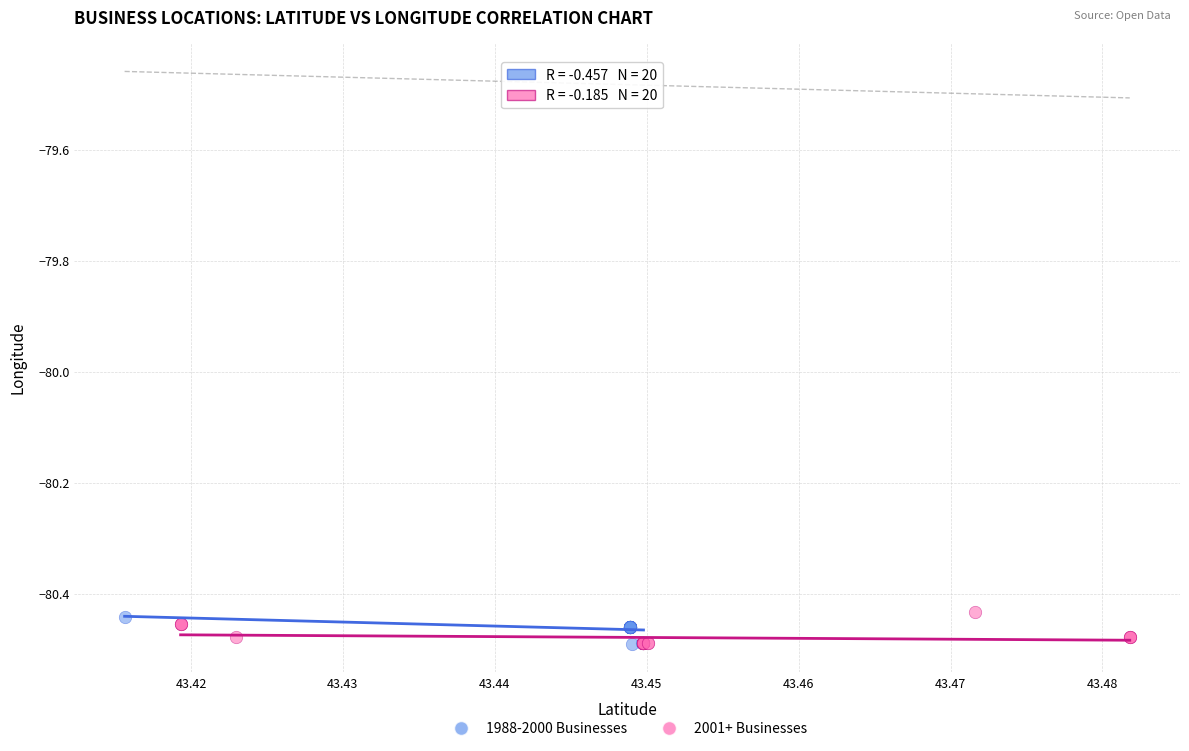

What are all the series names shown in the legend?

1988-2000 Businesses, 2001+ Businesses